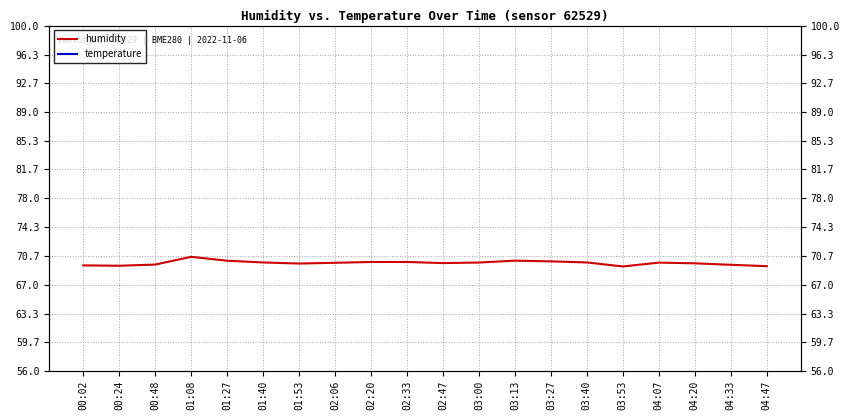

True or false: temperature and humidity intersect in this chart.

False